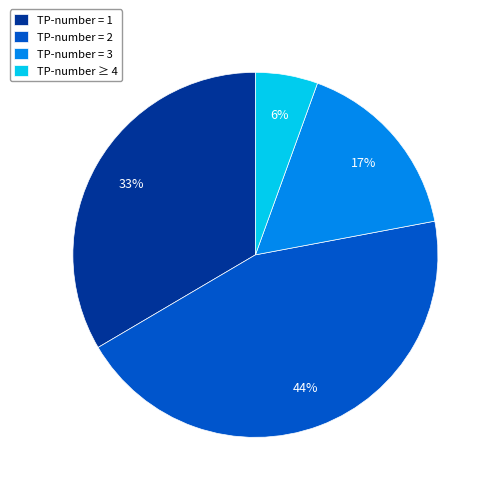

Does TP-number = 1 account for over 50% of the chart?

No